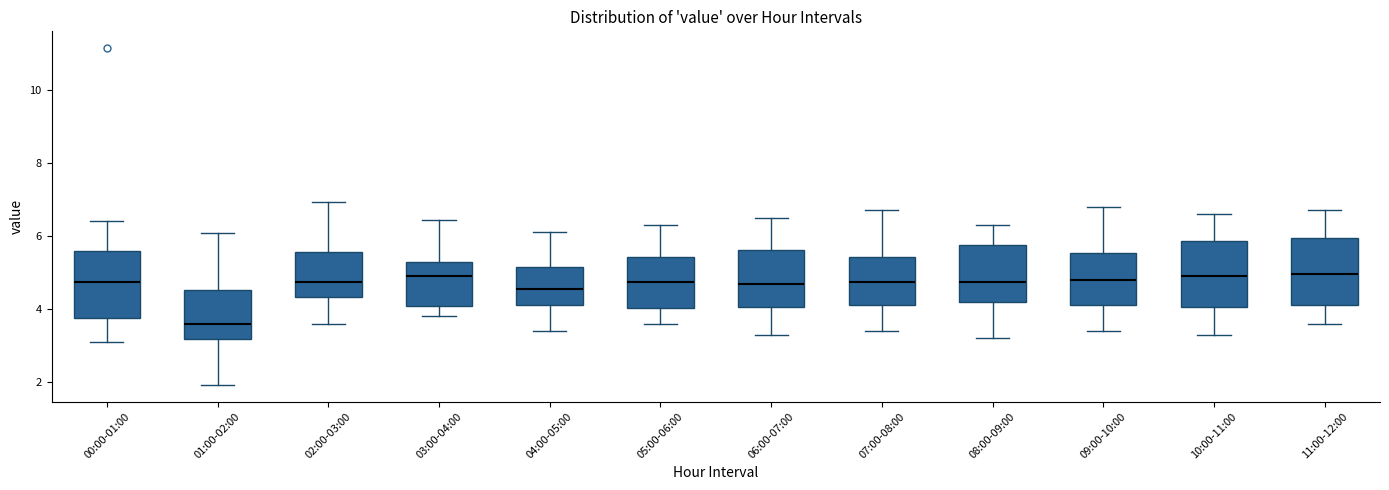

Where does the median line of the box for 09:00-10:00 sit on the y-axis? The values are not printed on the chart, so give them approximately, as read against the axis.

4.8